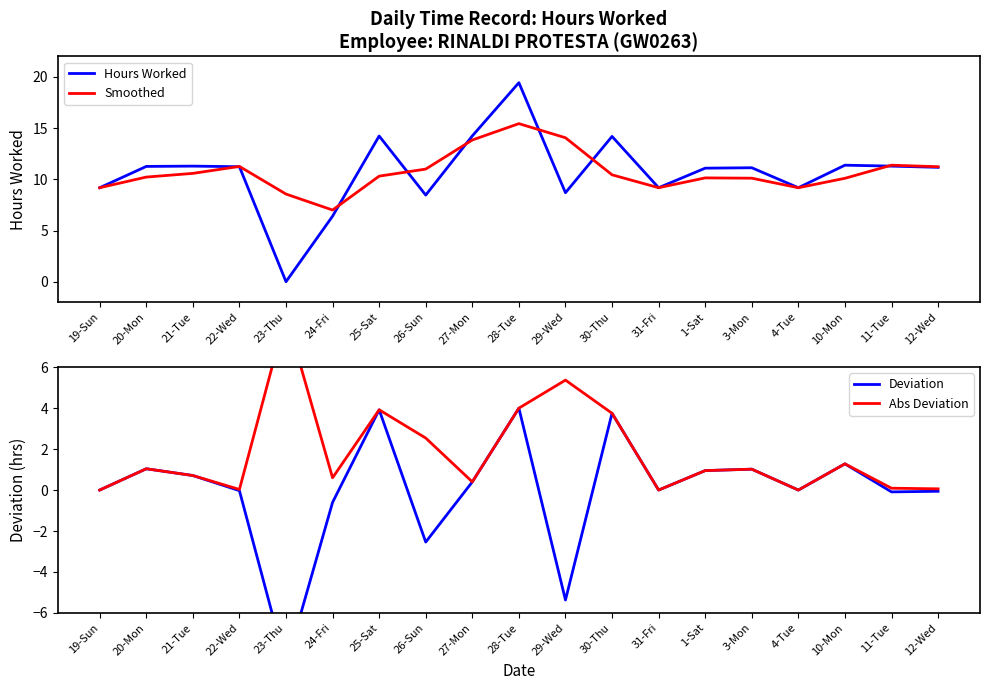

What is the smallest value displayed?

-8.6